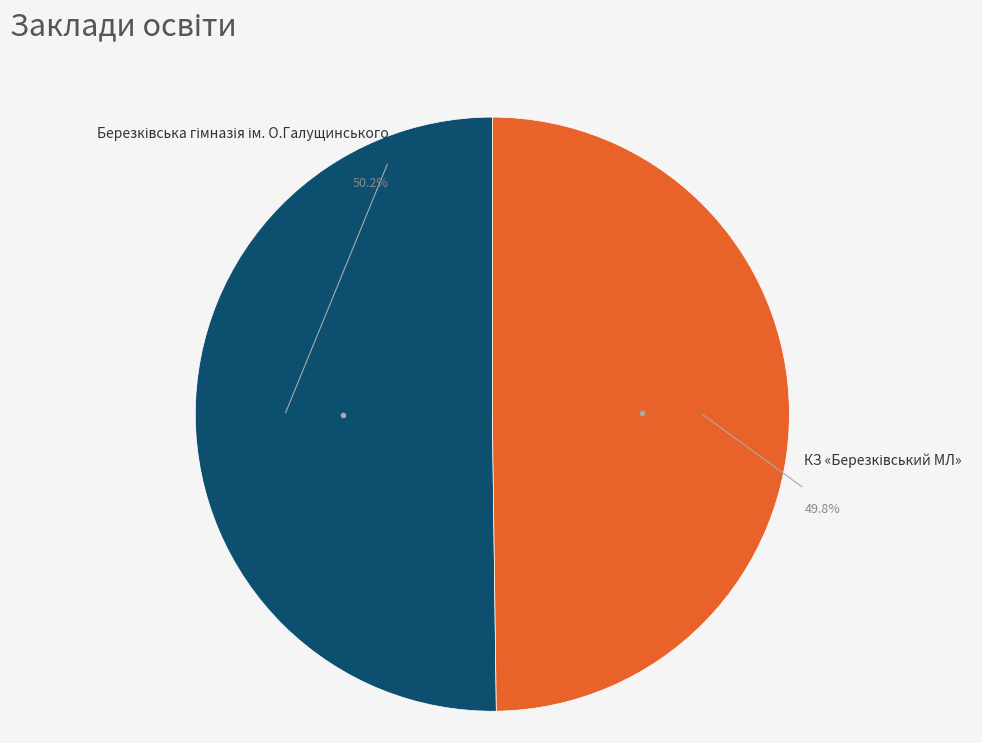

Count the number of slices in the pie.

2